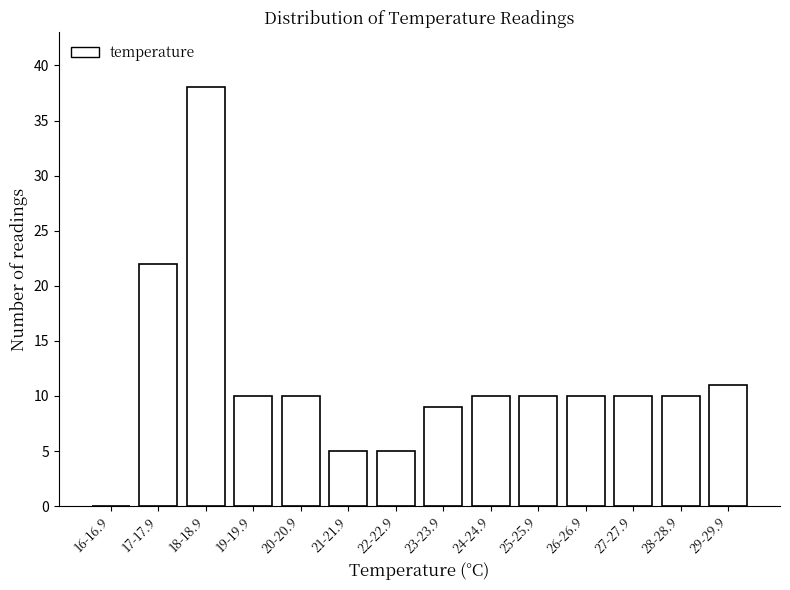

Reading left to right, extract all data points from this chart.

16-16.9=0	17-17.9=22	18-18.9=38	19-19.9=10	20-20.9=10	21-21.9=5	22-22.9=5	23-23.9=9	24-24.9=10	25-25.9=10	26-26.9=10	27-27.9=10	28-28.9=10	29-29.9=11